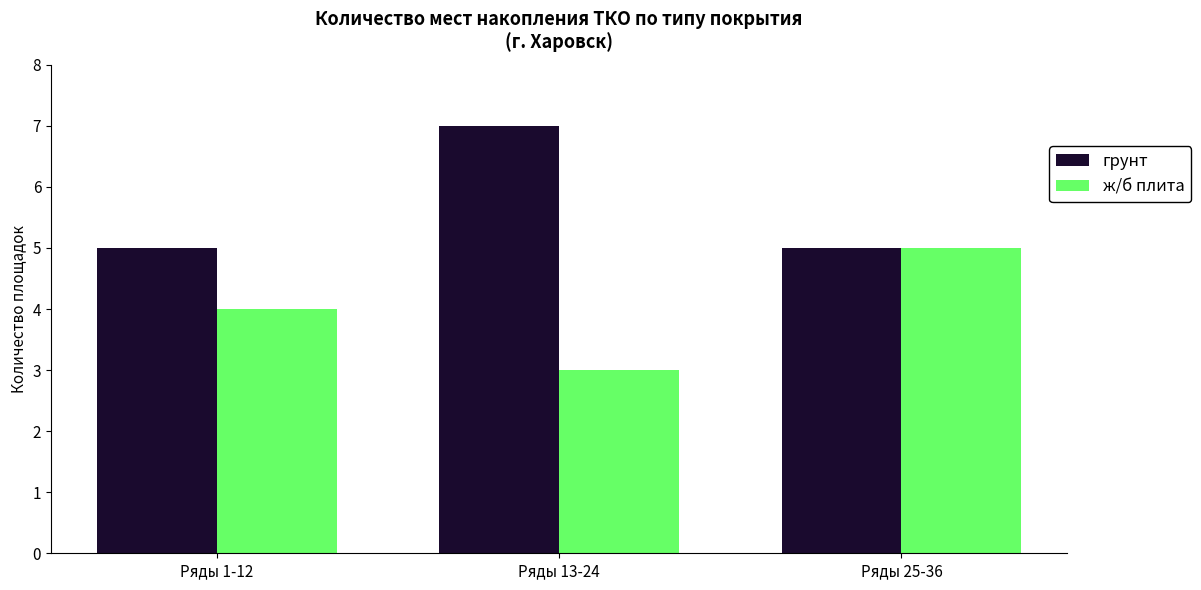

What is the difference between the ж/б плита values at Ряды 1-12 and Ряды 13-24?

1